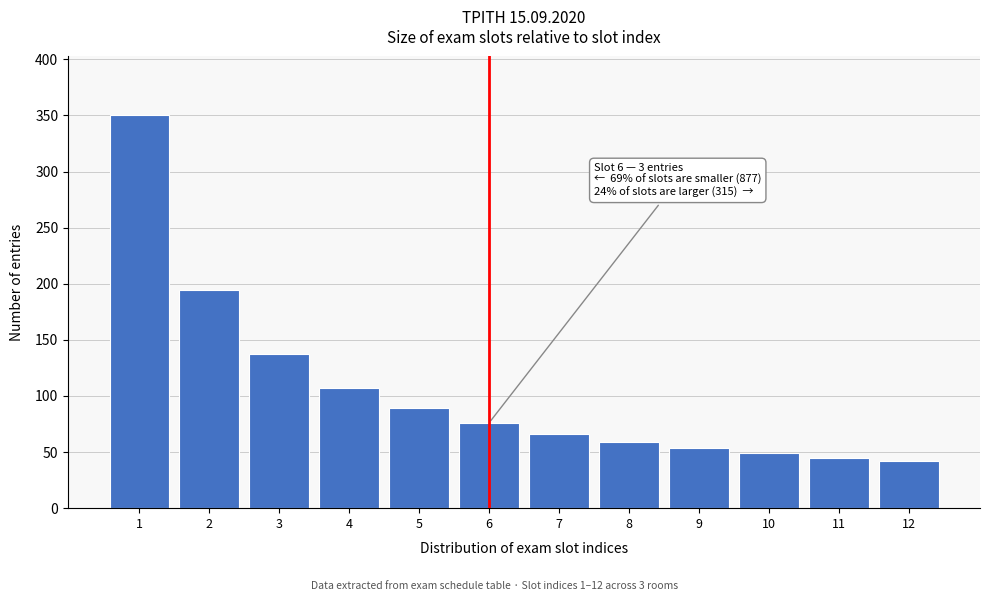

Reading left to right, what are all the values shown in this chart?

1=350	2=194	3=137	4=107	5=89	6=76	7=66	8=59	9=54	10=49	11=45	12=42